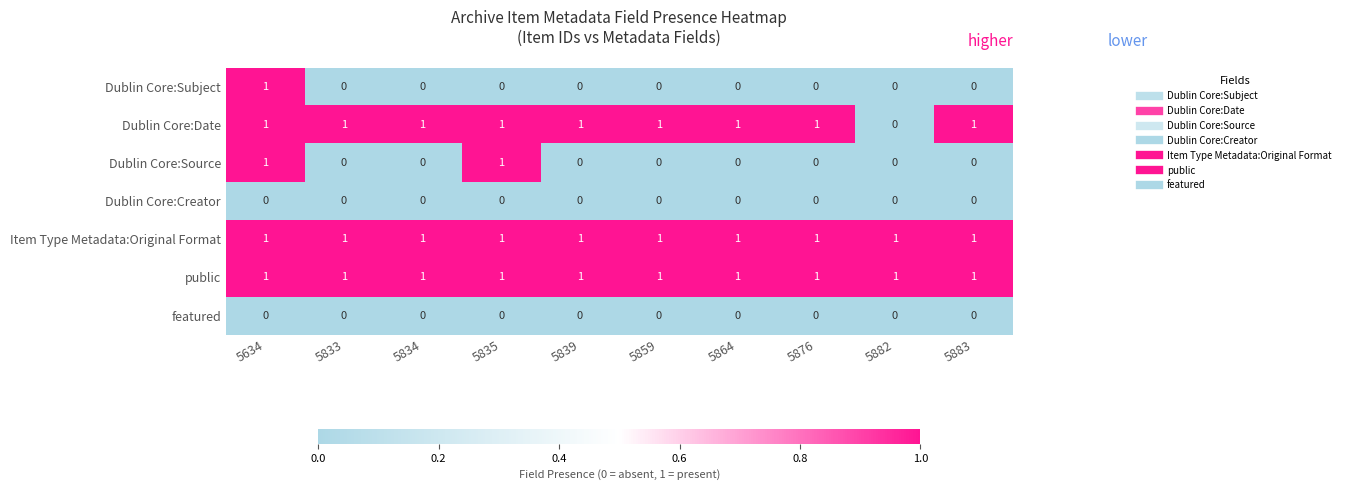

True or false: public has a value of 1 at 5882.

True